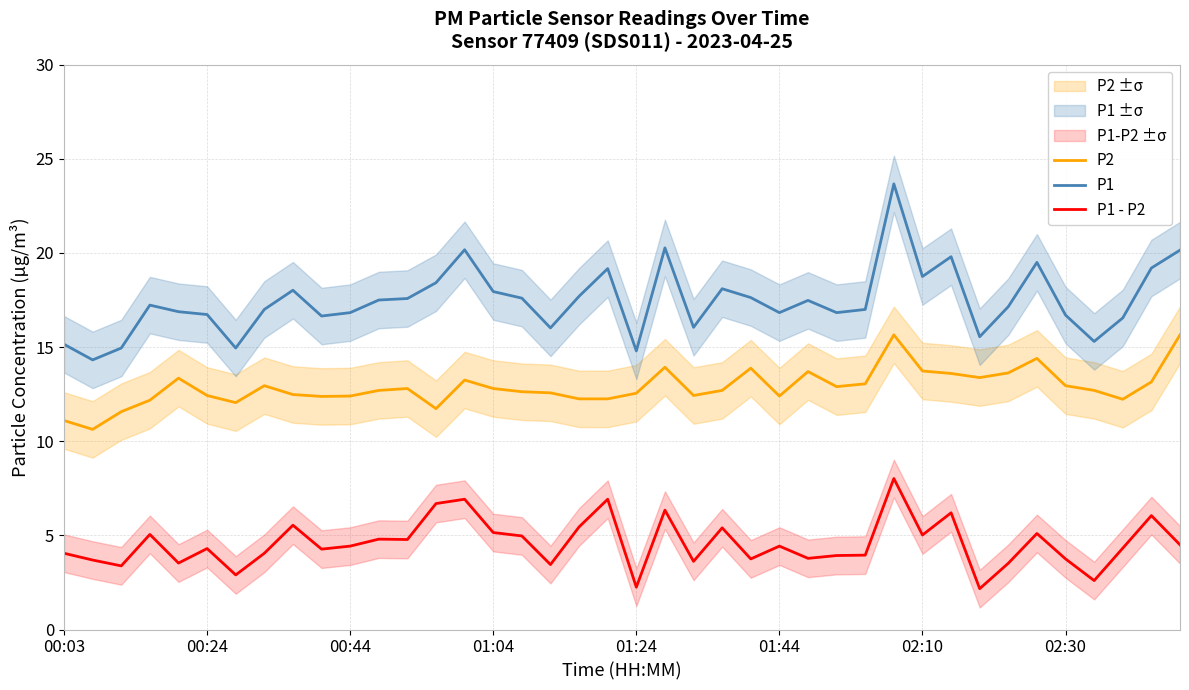

What is the difference between the maximum and second lowest values in the P1 - P2 series?

5.8